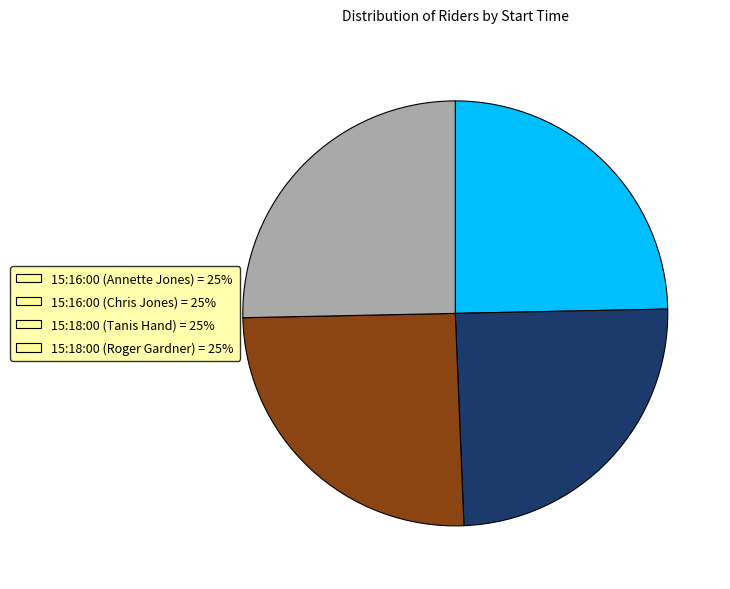

Does any single category account for the majority?

No